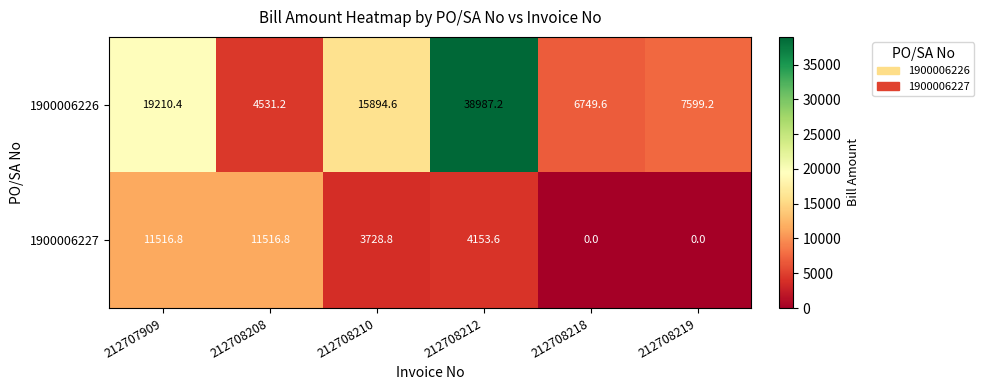

At which category is the sum across all series the highest?

212708212